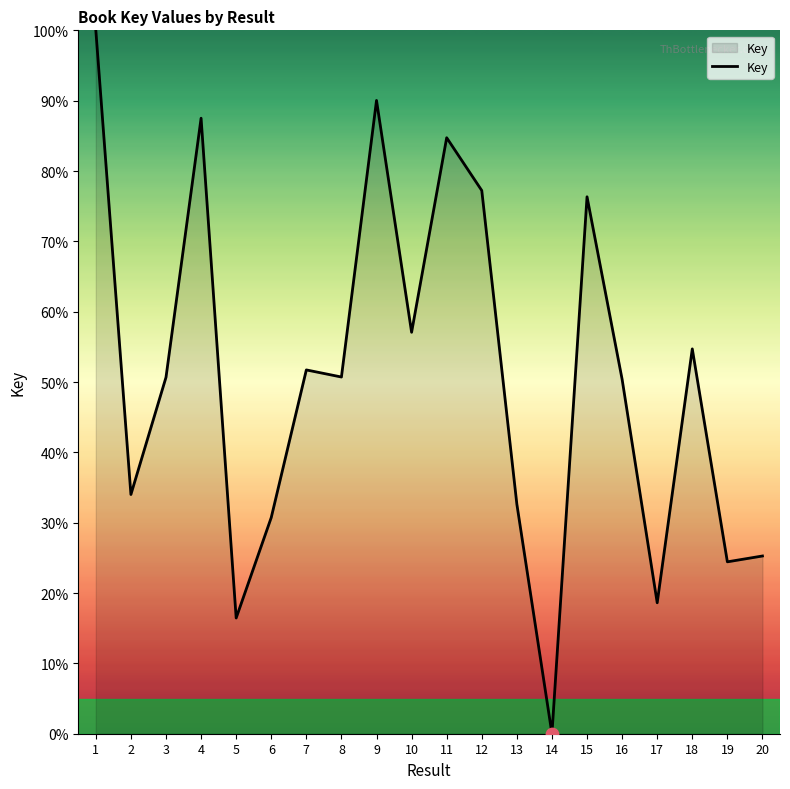

Between 8 and 5, which is larger?

8